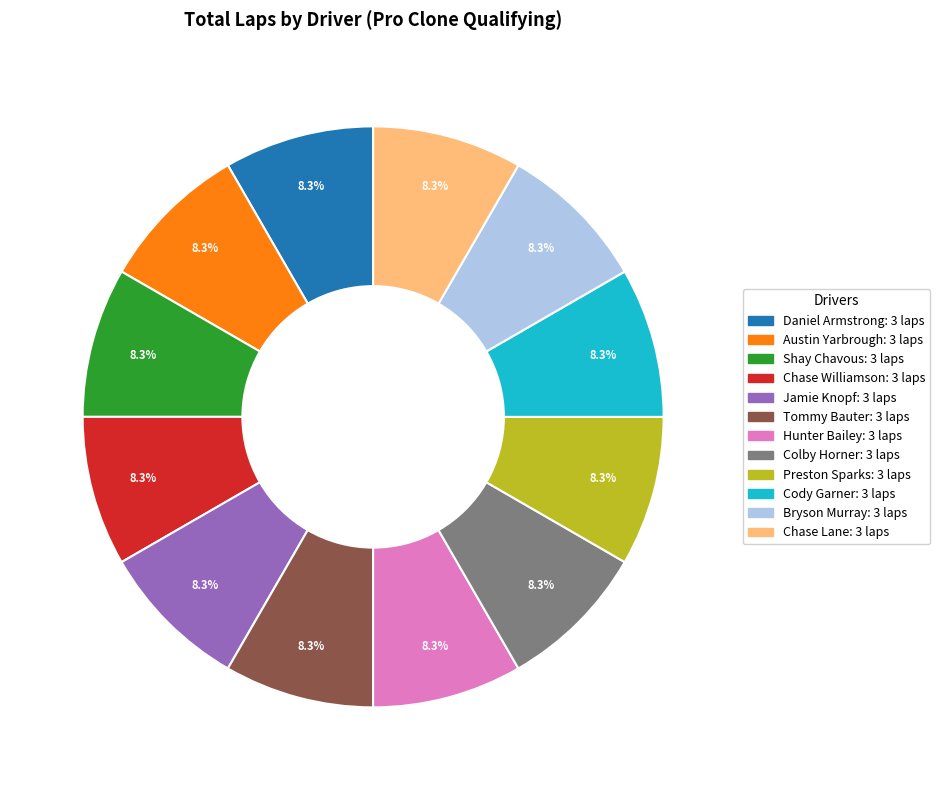

Is there any slice that represents more than half of the pie?

No